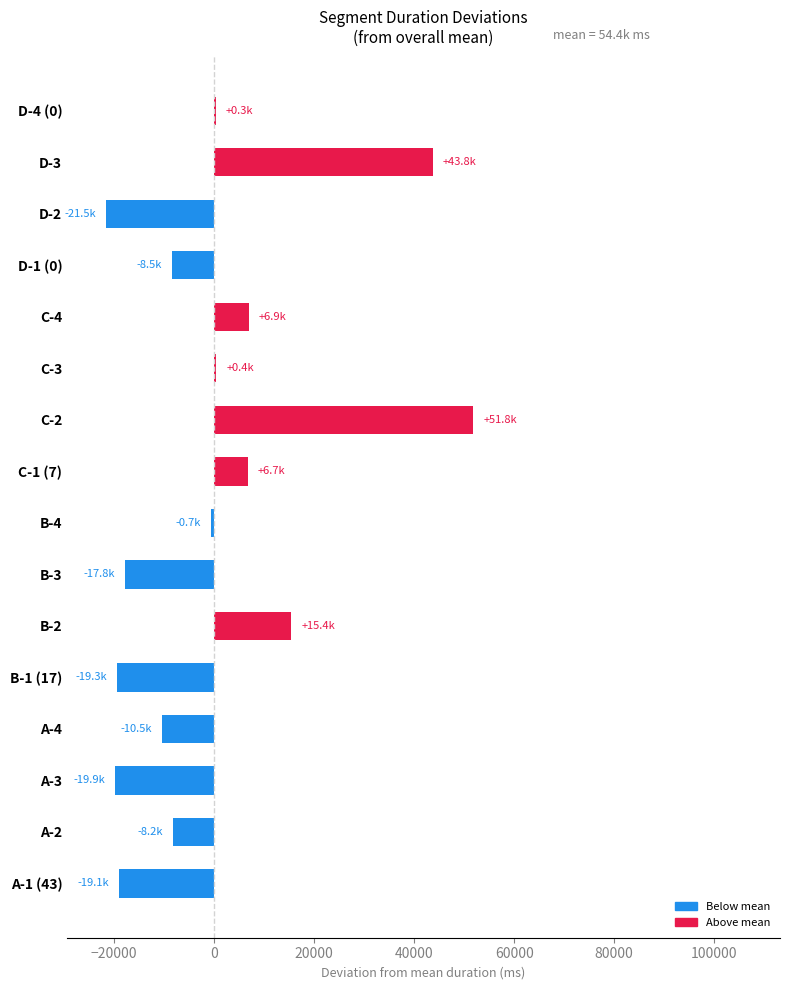

True or false: the data shows -8474.8 at D-1 (0).

True